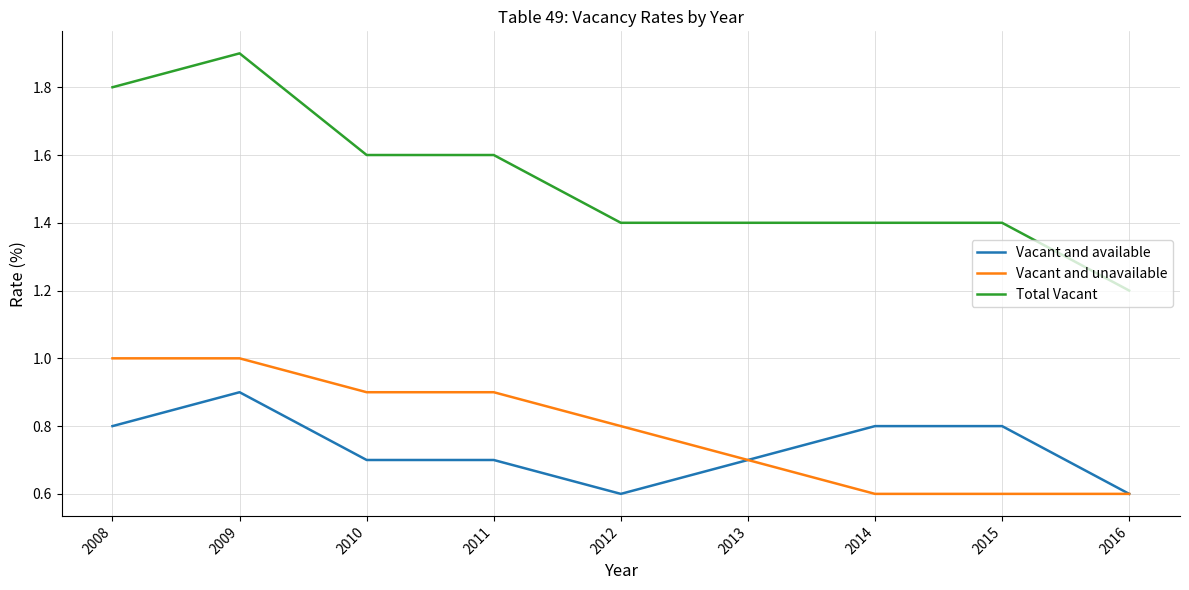

Count the number of data series in this chart.

3